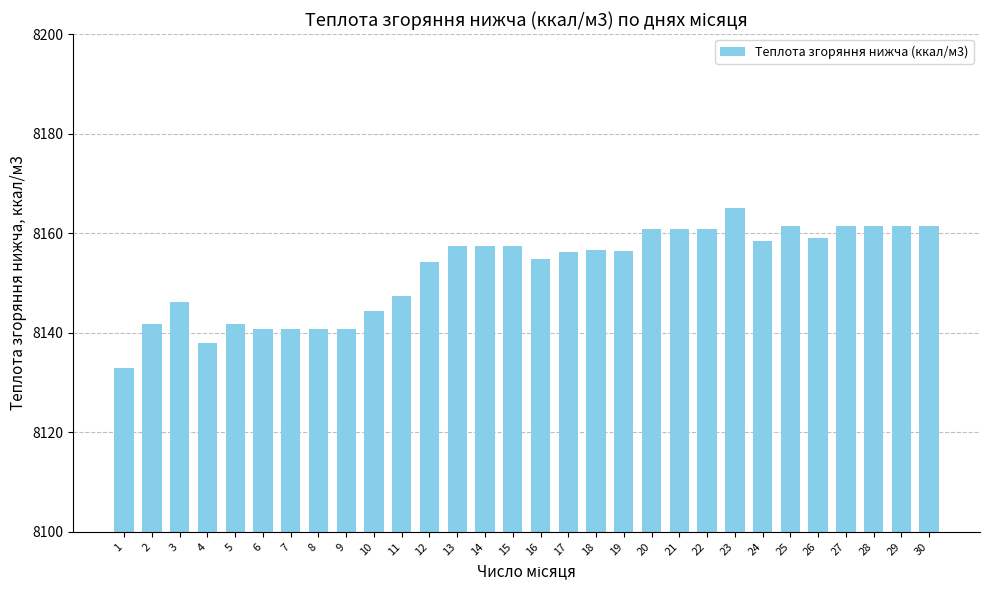

Between 16 and 25, which is larger?

25